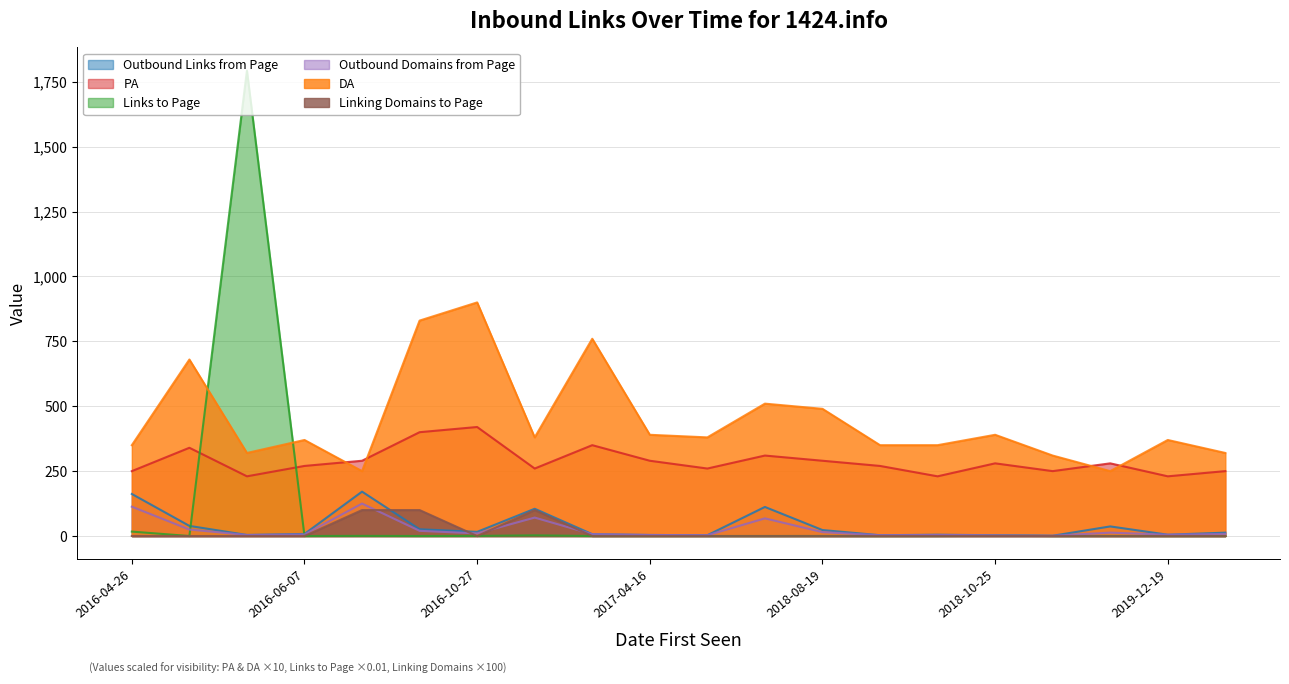

What is the average value of the Outbound Domains from Page series?

25.4